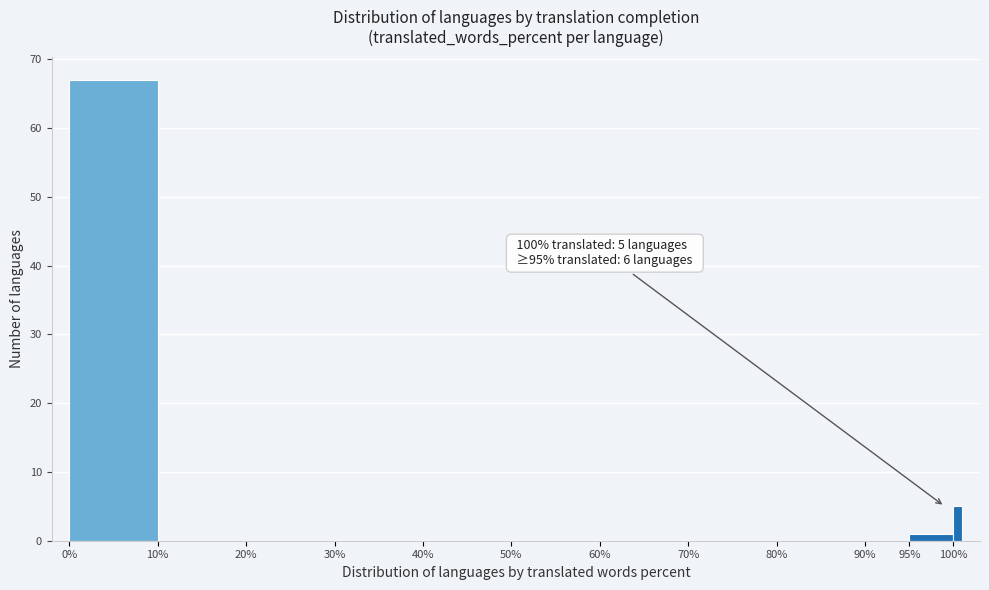

Read against the x-axis, roughly where is the centre of the tallest bar?

5.0